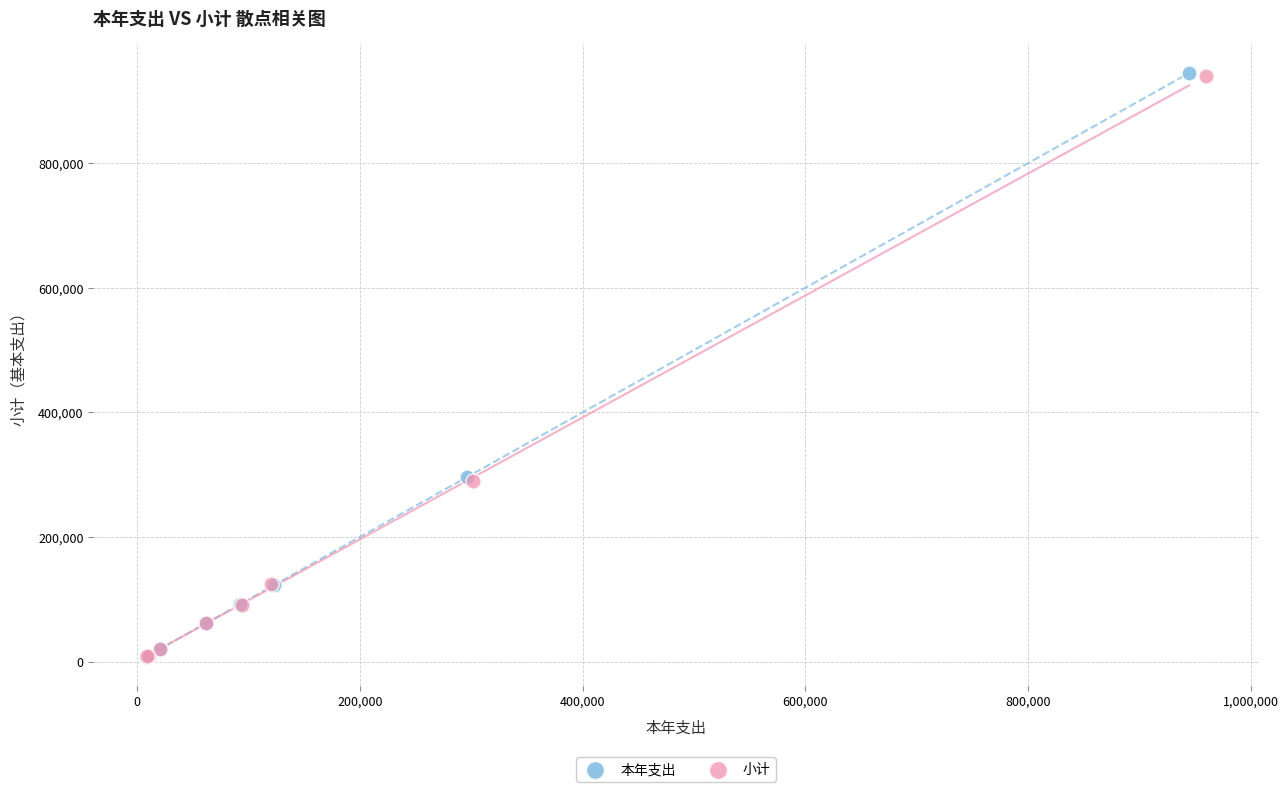

Which series has the widest spread of Y values?

本年支出